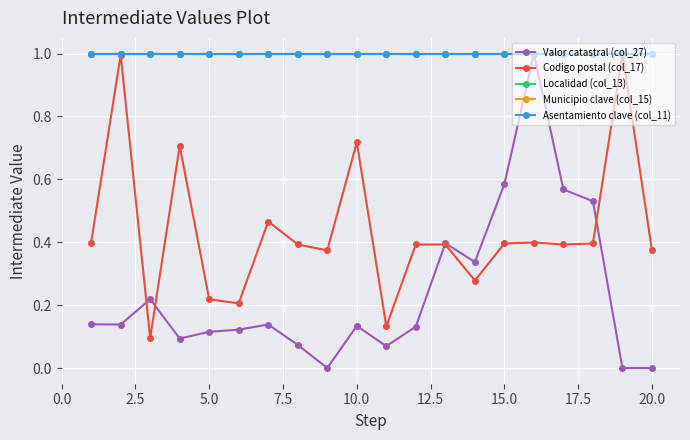

Is this an area chart (filled region under the line)?

No